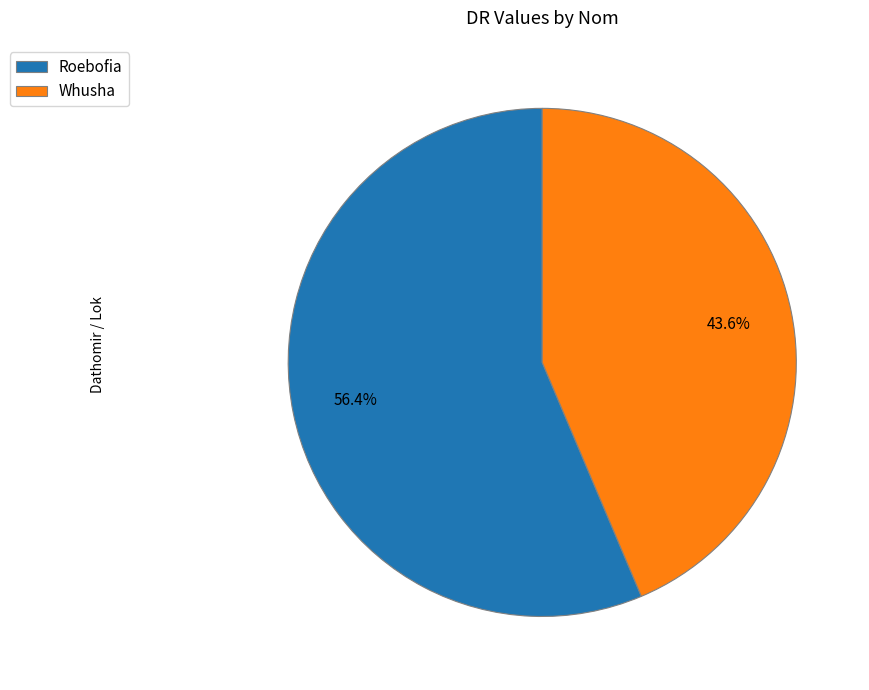

Is the sum of Whusha and Roebofia greater than half?

Yes